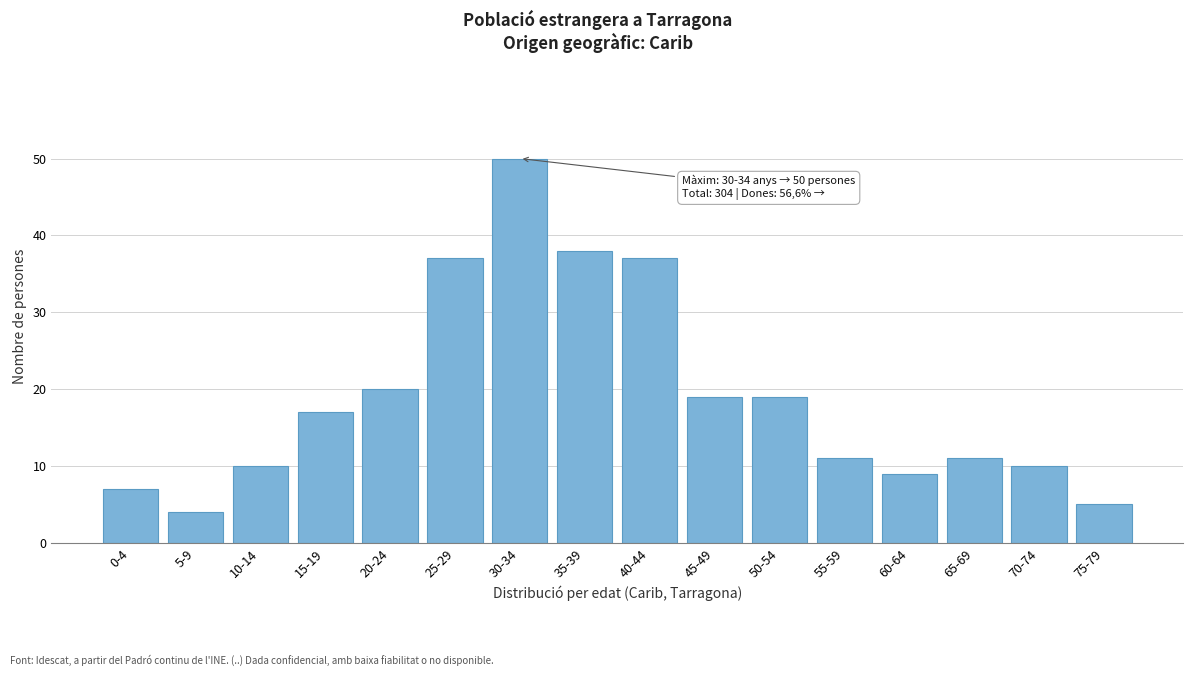

Reading left to right, what are all the values shown in this chart?

0-4=7	5-9=4	10-14=10	15-19=17	20-24=20	25-29=37	30-34=50	35-39=38	40-44=37	45-49=19	50-54=19	55-59=11	60-64=9	65-69=11	70-74=10	75-79=5